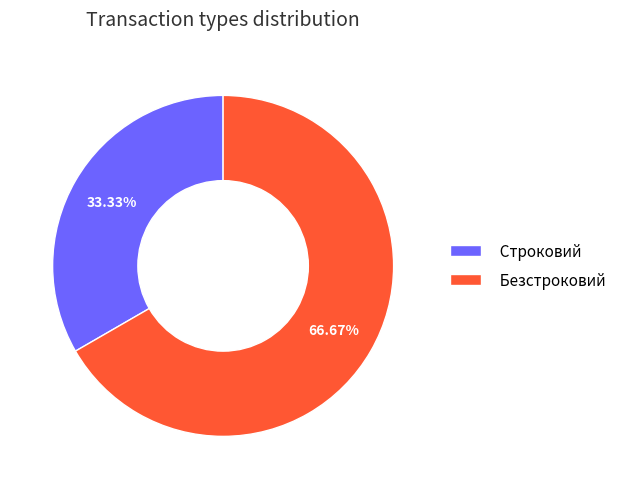

What is the majority slice?

Безстроковий